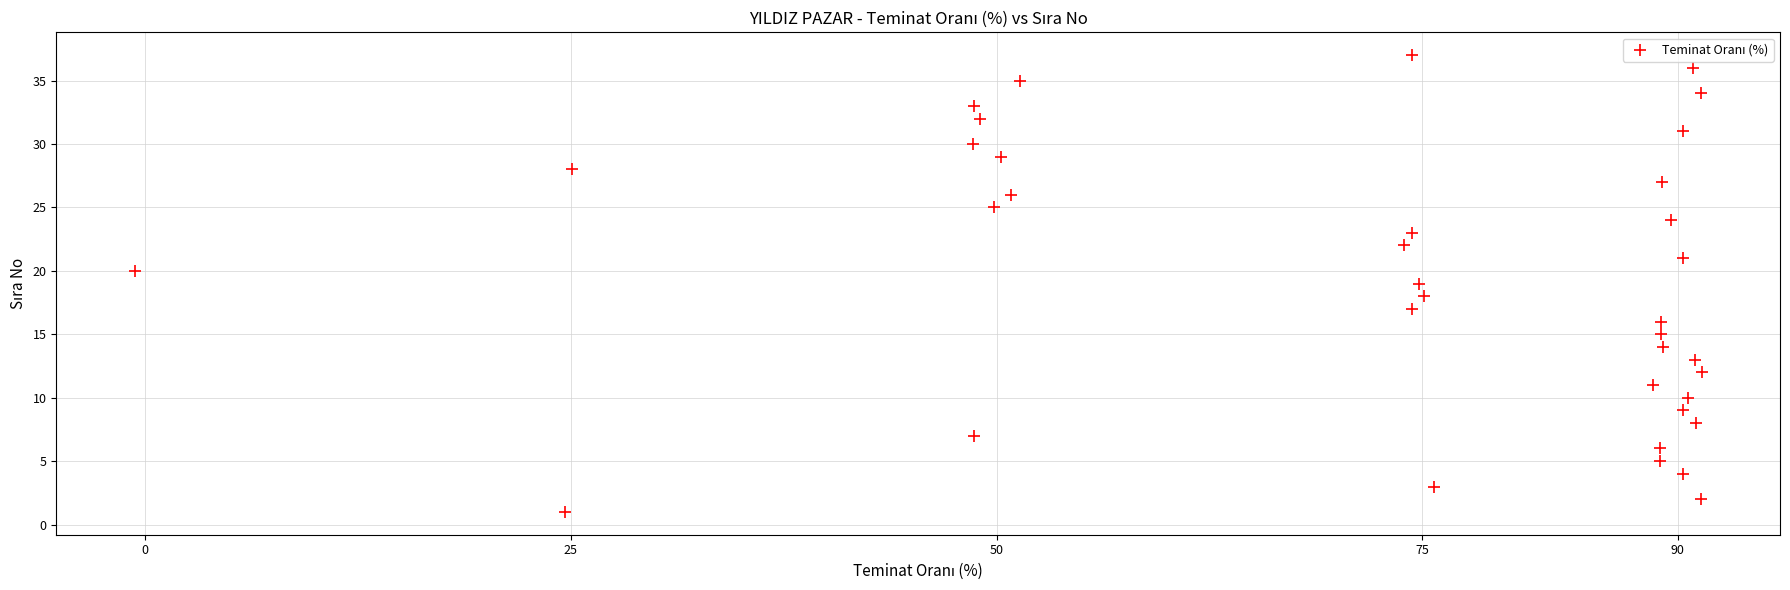

What is the range of Y values (max minus min)?

36